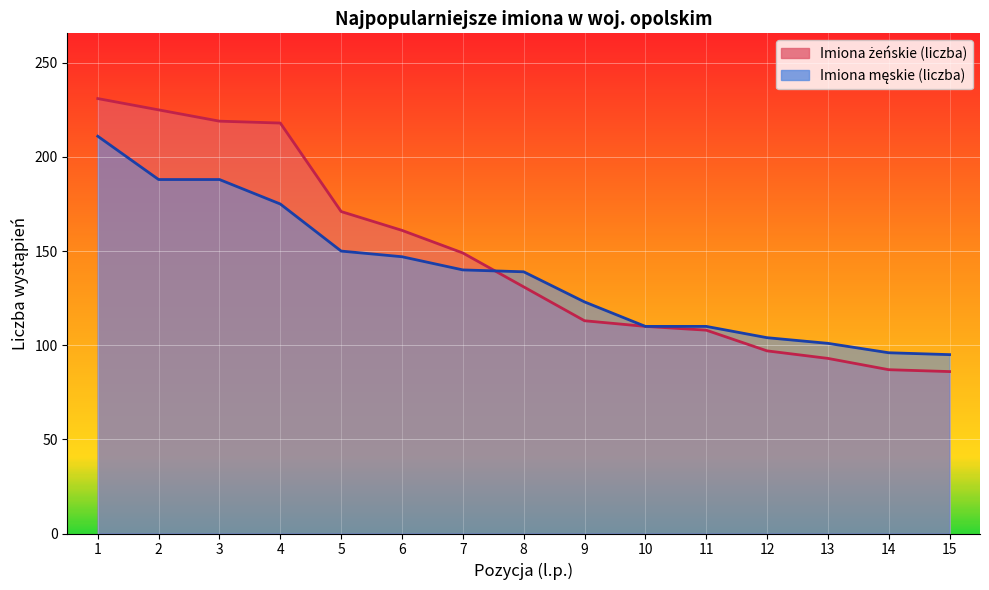

What is the value of the Imiona żeńskie (liczba) point at the 4th from the left?

218